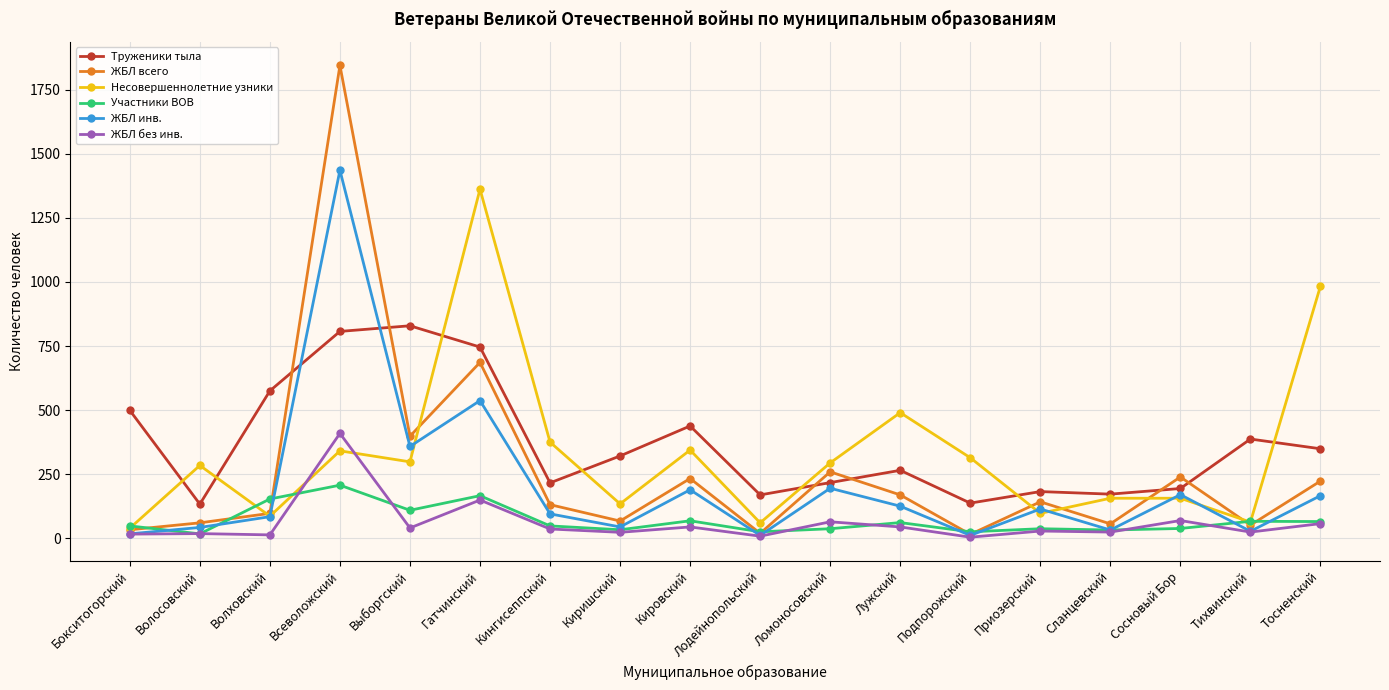

What is the minimum value for ЖБЛ инв.?

11